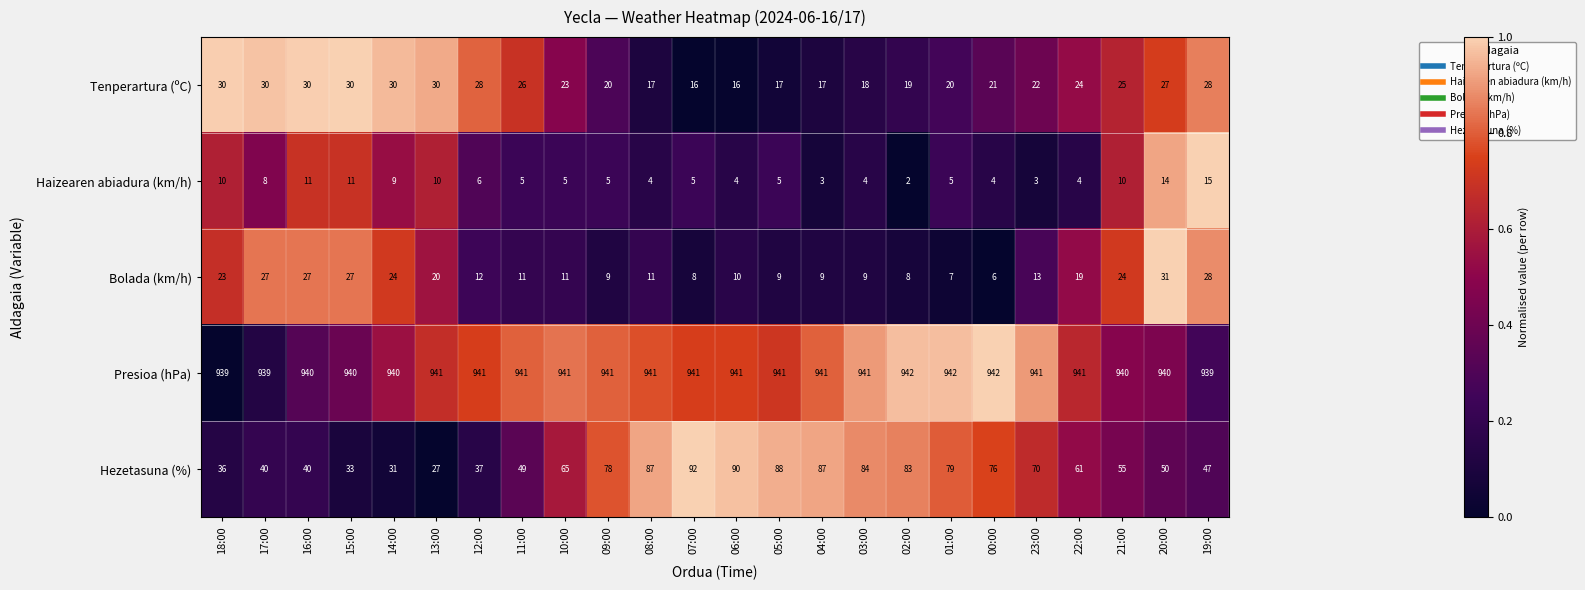

True or false: Tenperartura (ºC) has a value of 52 at 14:00.

False